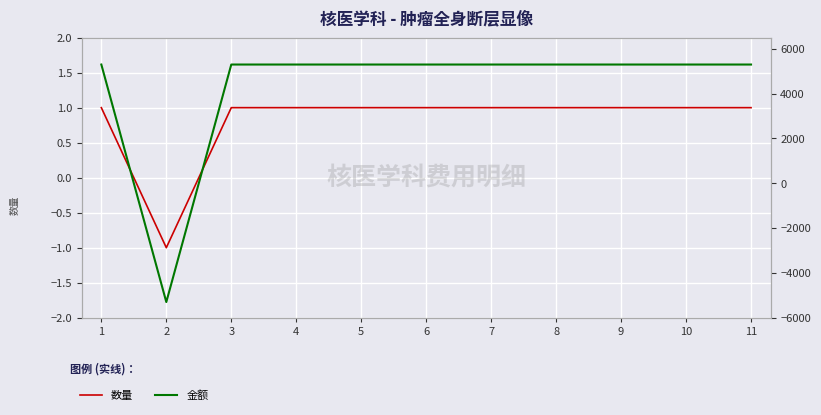

At how many categories does at least one series exceed 997?

10